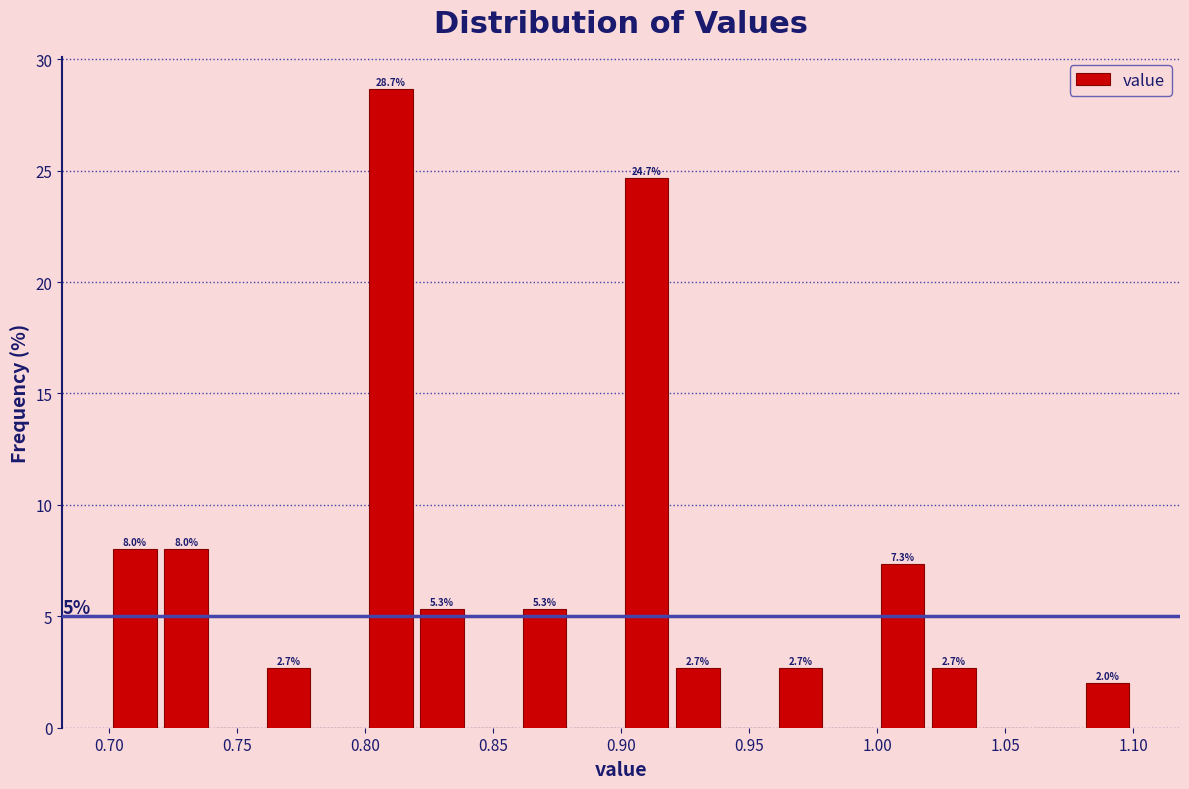

Which range on the x-axis has the tallest bar?

0.80 to 0.82